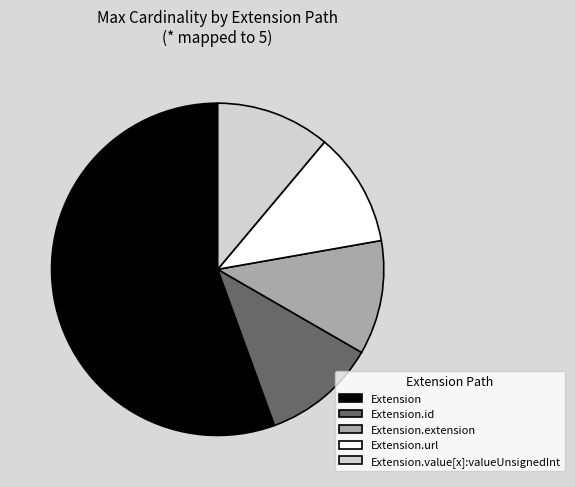

True or false: Extension.value[x]:valueUnsignedInt accounts for 11% of the total.

True